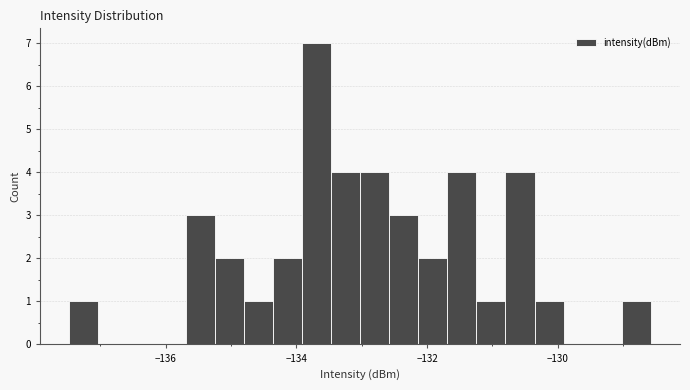

Read against the x-axis, roughly where is the centre of the tallest bar?

-133.6